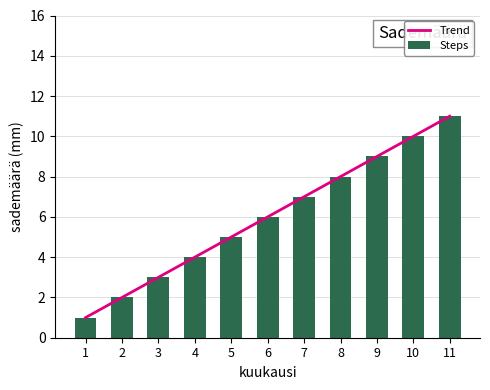

True or false: Trend has a value of 6 at 6.

True